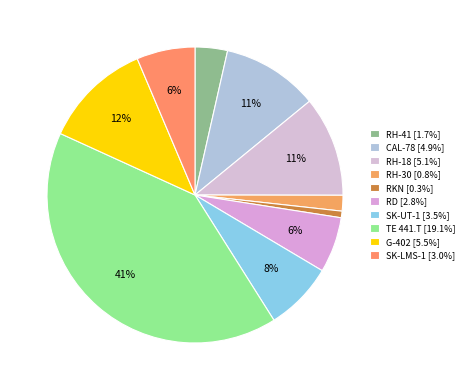

Which slice is the smallest?

RKN